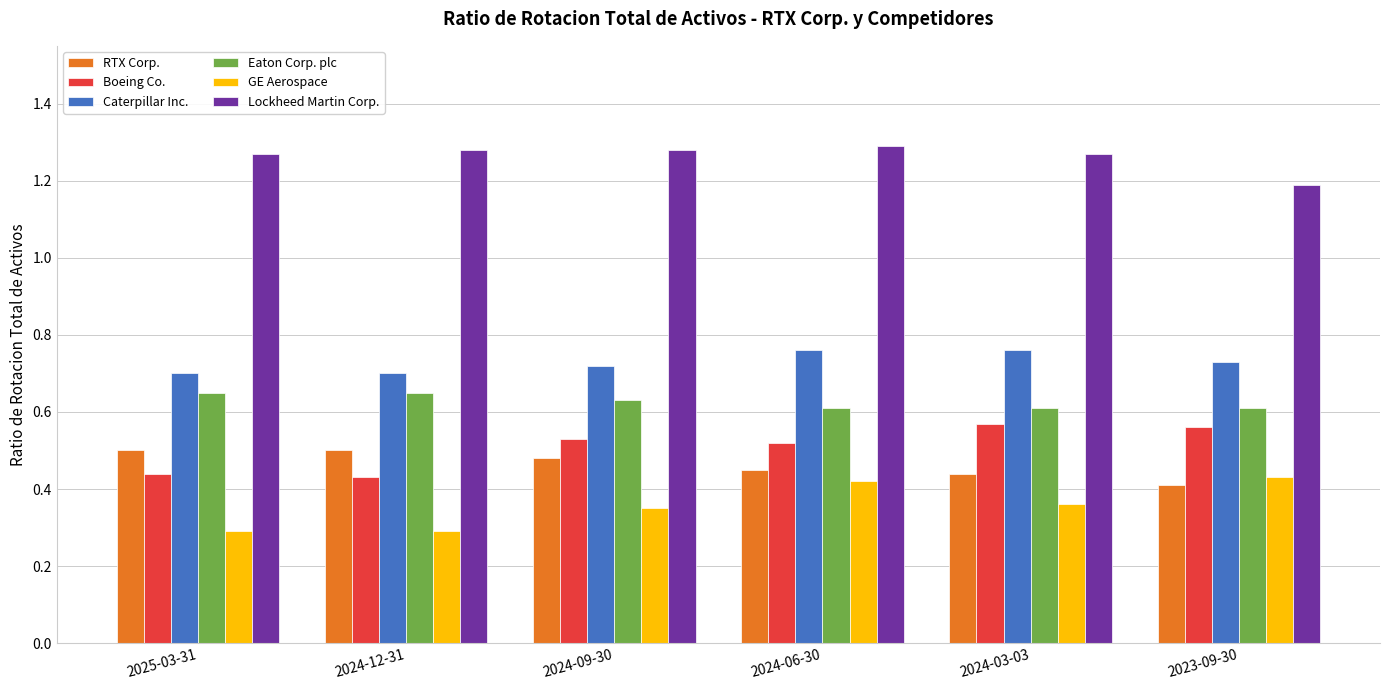

How many bars are there in each group?

6